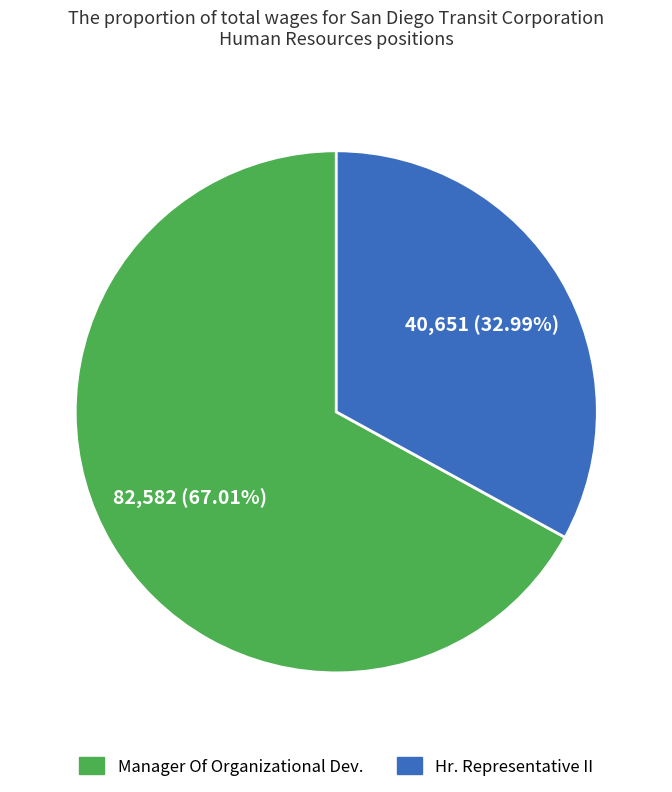

What portion of the pie excludes Hr. Representative II?

67.0%